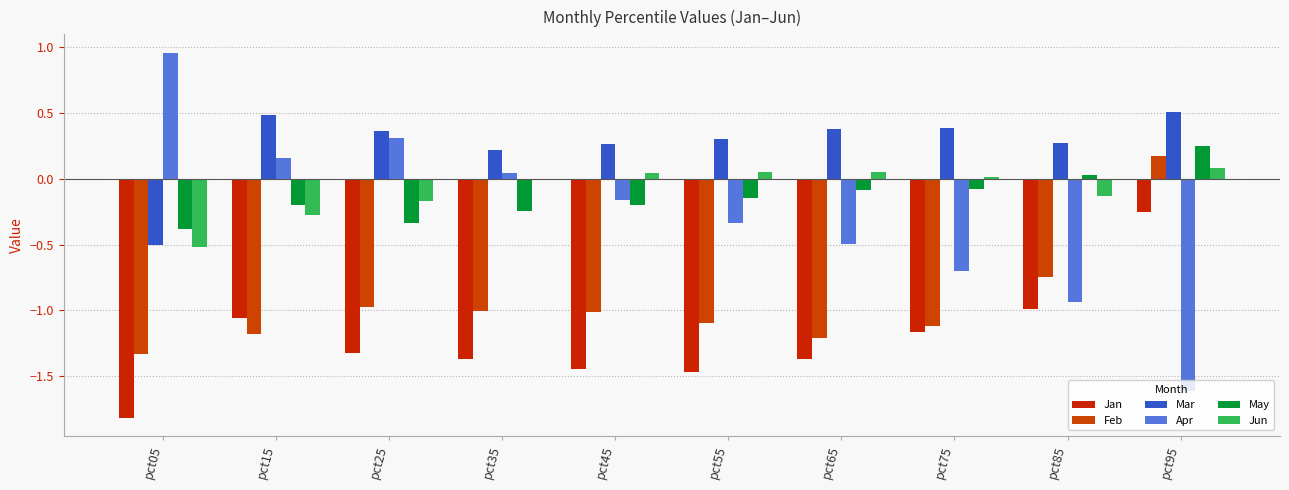

List the labels in order of May value, smallest first.

pct05, pct25, pct35, pct45, pct15, pct55, pct65, pct75, pct85, pct95